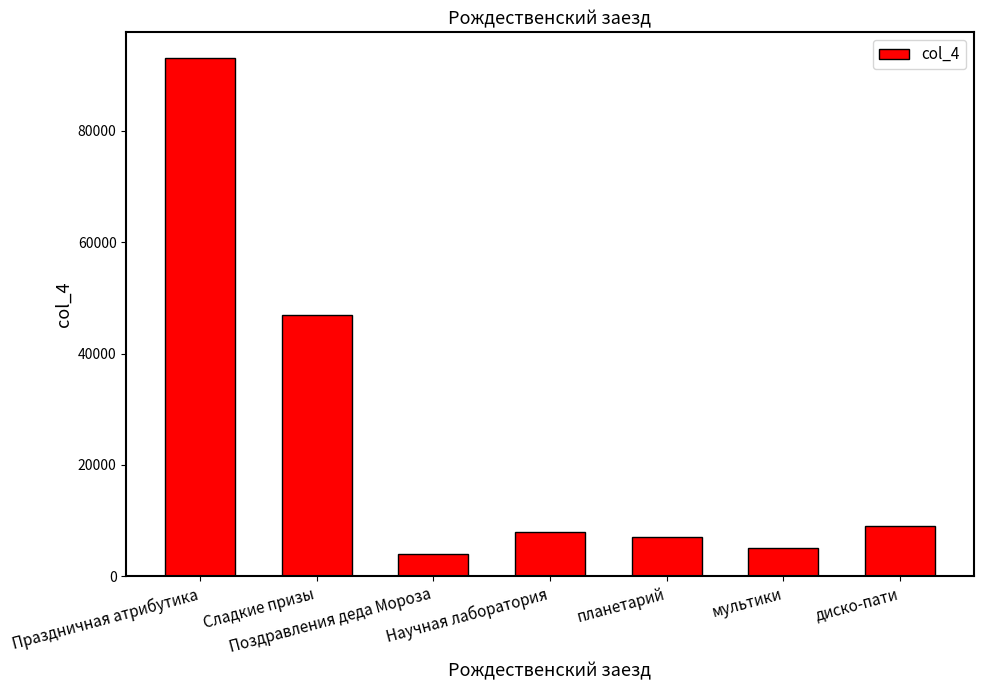

What is the change in value from Поздравления деда Мороза to Научная лаборатория?

+4000